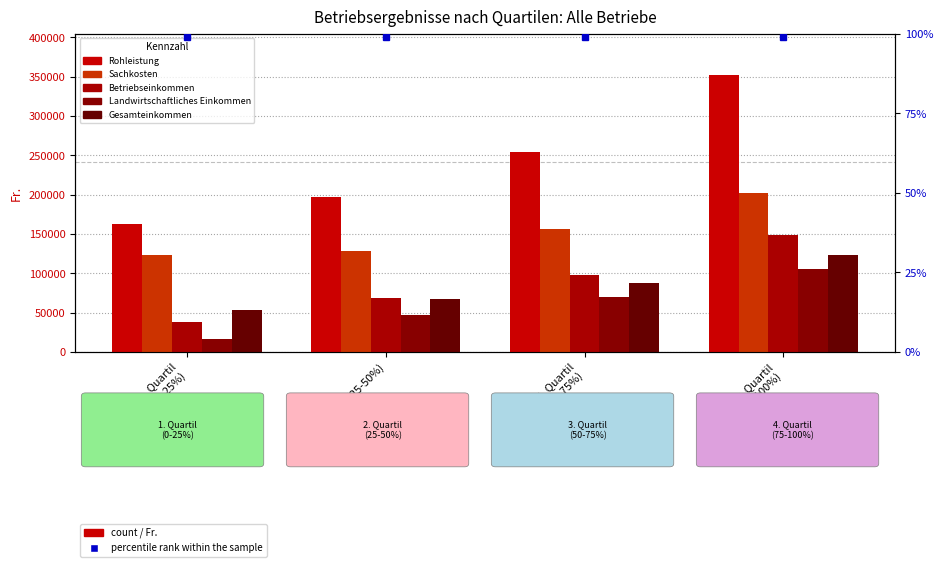

Which label corresponds to the largest value in the chart?

4. Quartil
(75-100%)